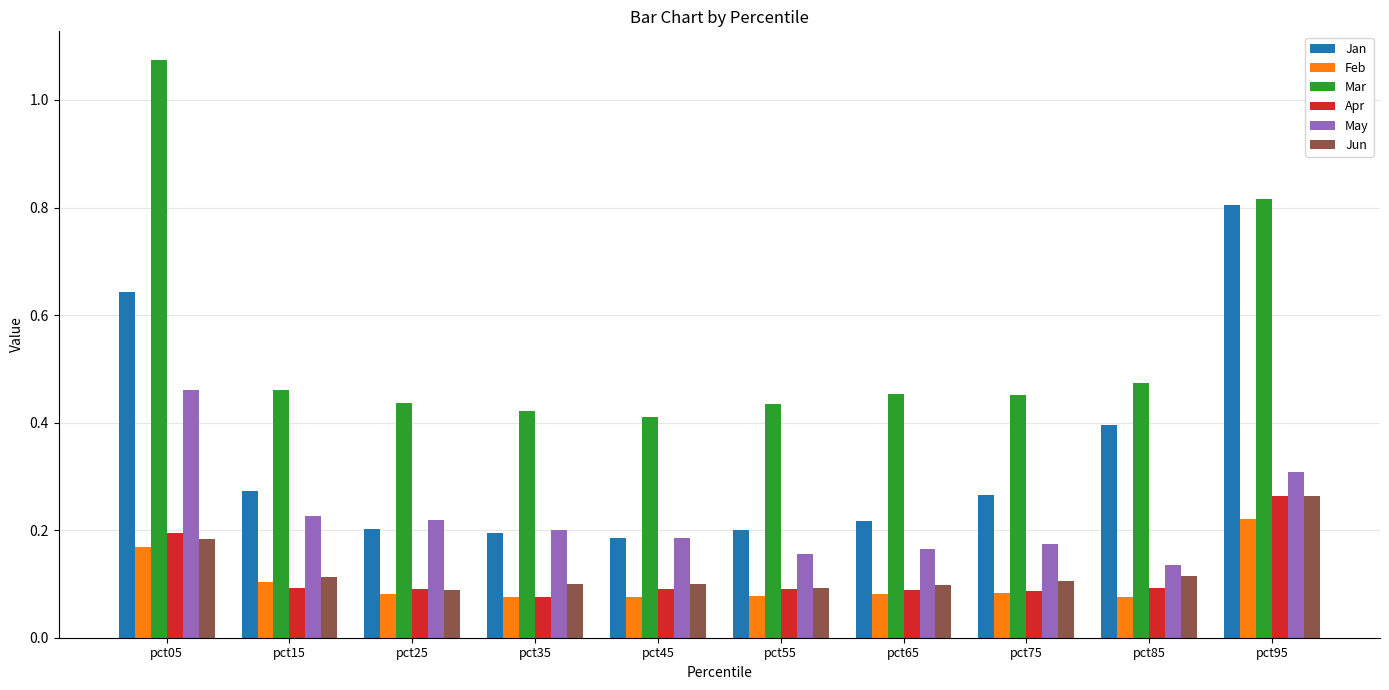

What are all the series names shown in the legend?

Jan, Feb, Mar, Apr, May, Jun